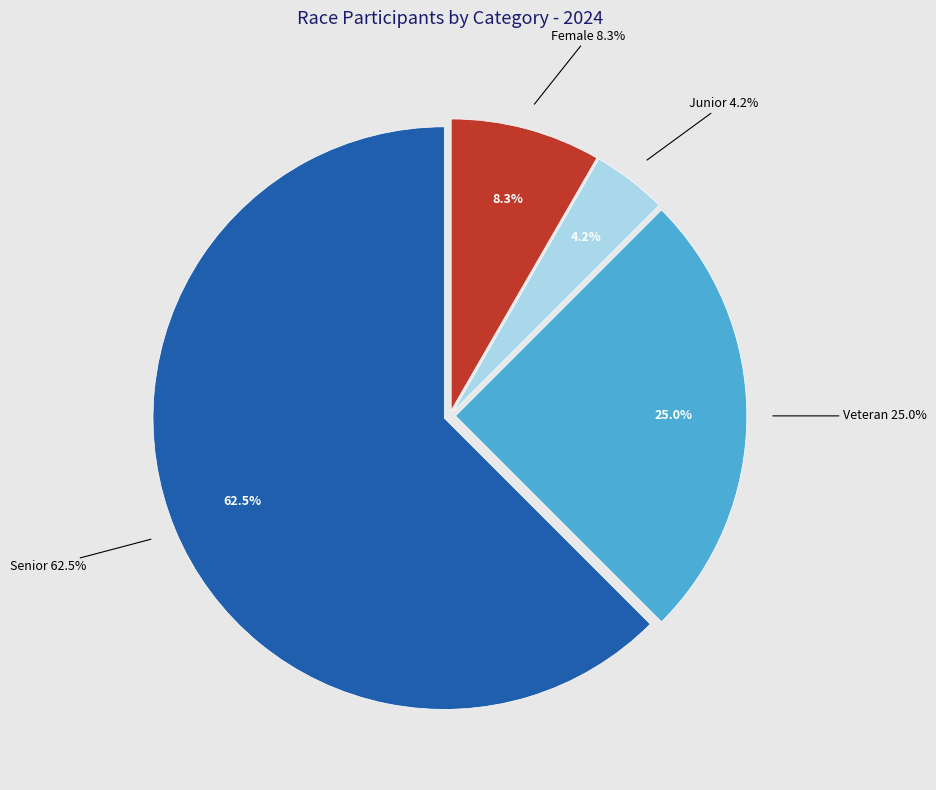

Approximately how many times larger is the value at Junior compared to Female?

0.5